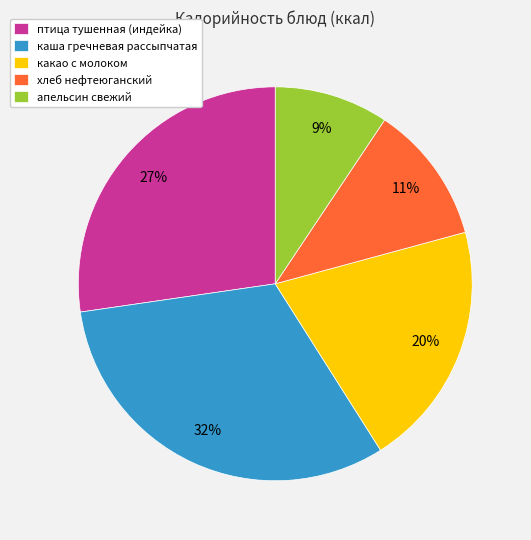

How many slices are in this pie chart?

5